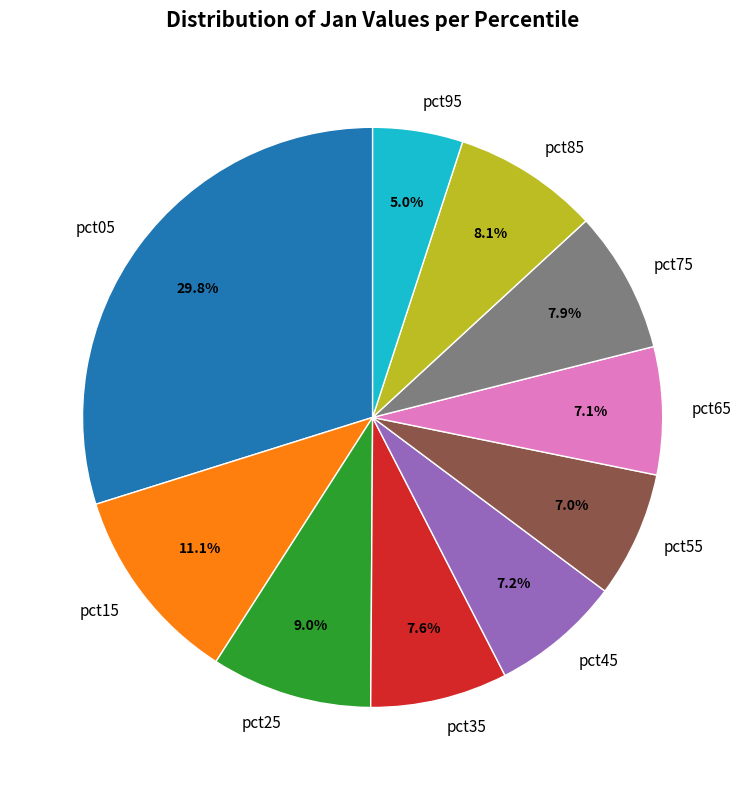

Which category has the smallest portion of the pie?

pct95